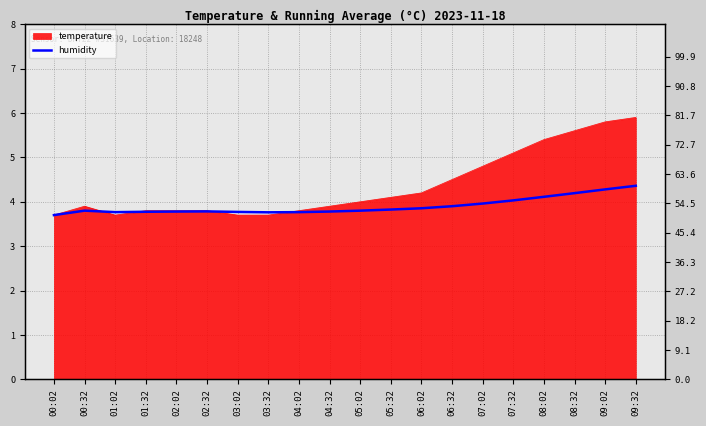

Where is the data nearest to the value 4?

07:32